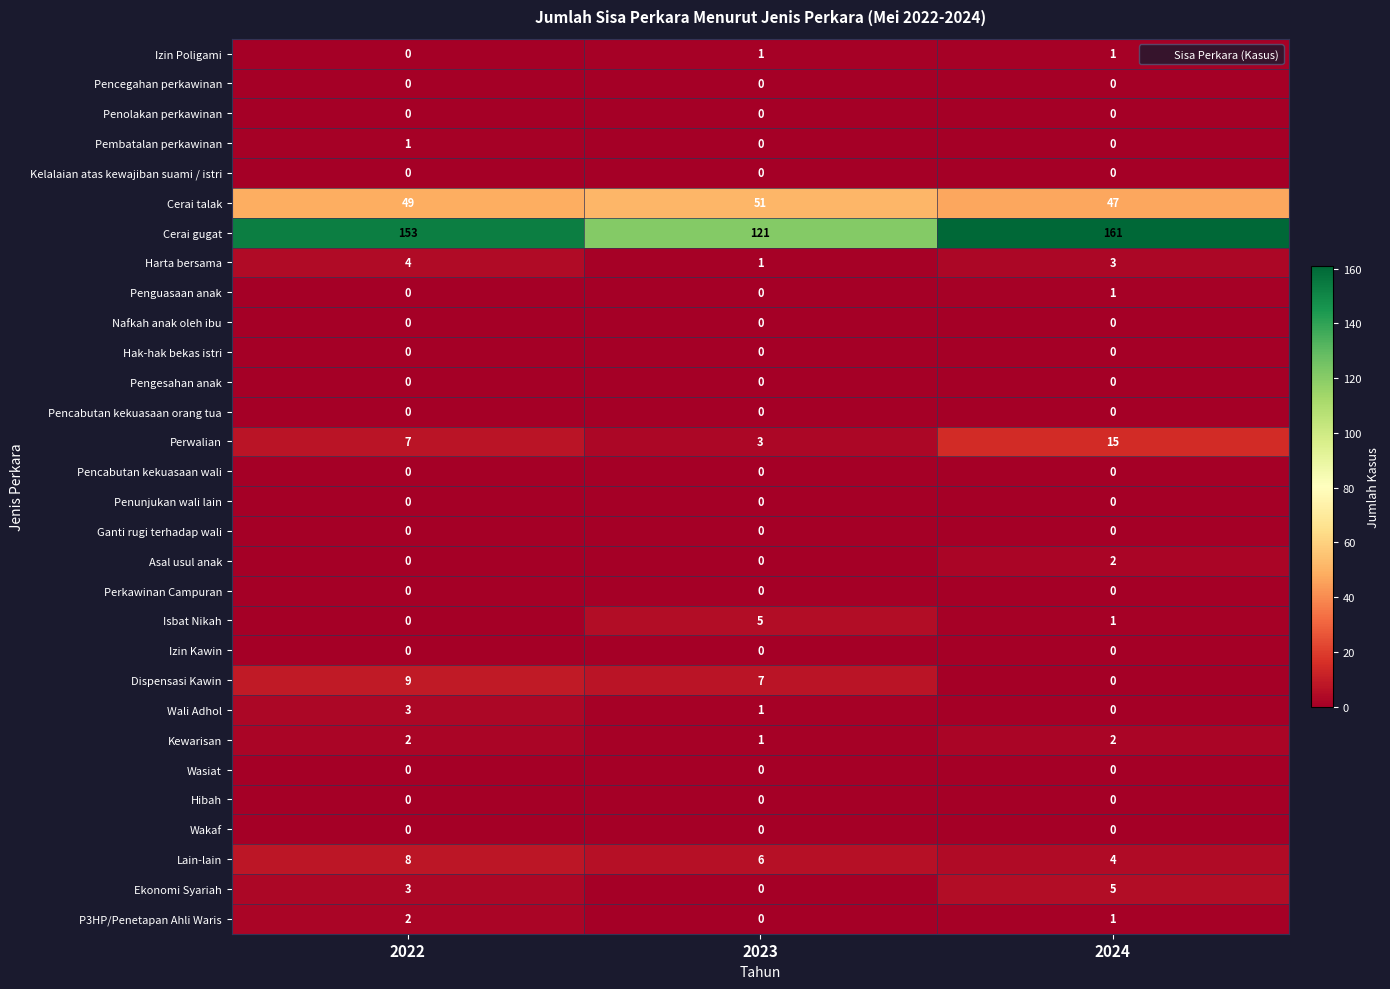

List the labels in order of Wali Adhol value, smallest first.

2024, 2023, 2022